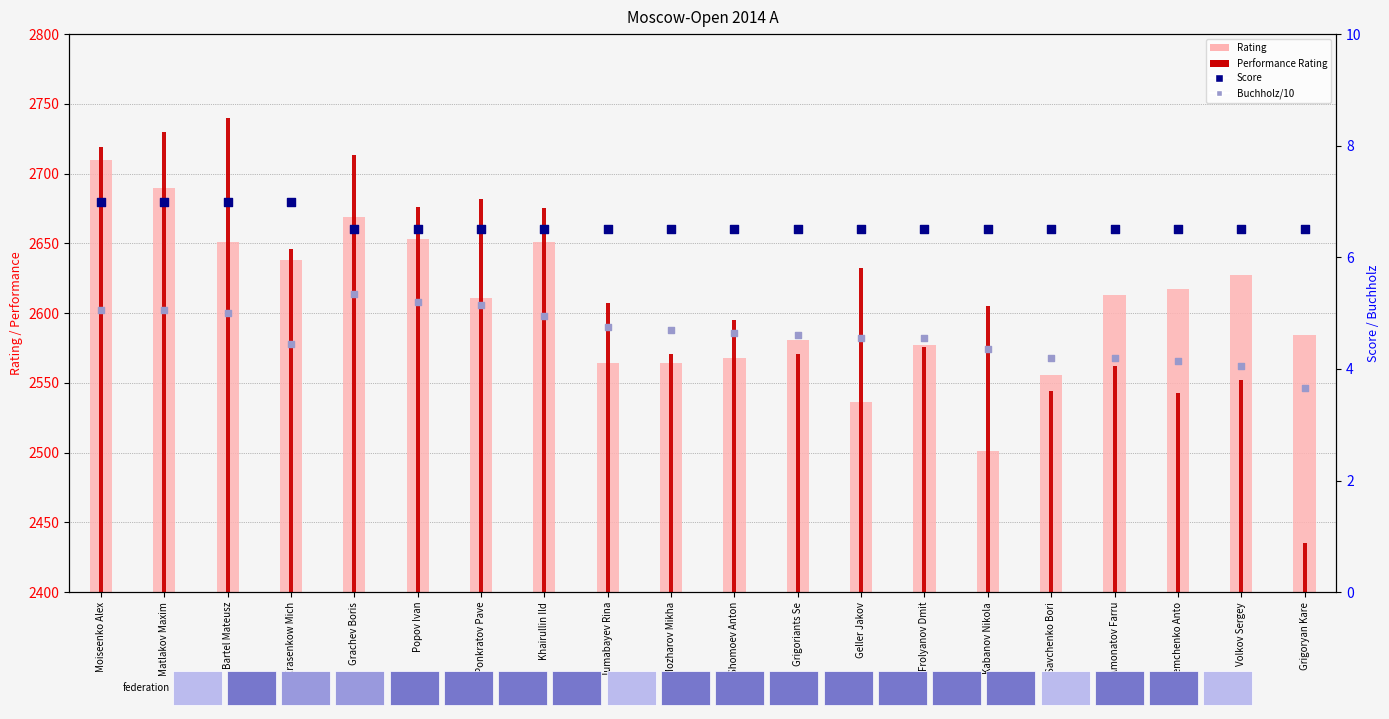

Which series has the largest total across all categories?

Performance Rating